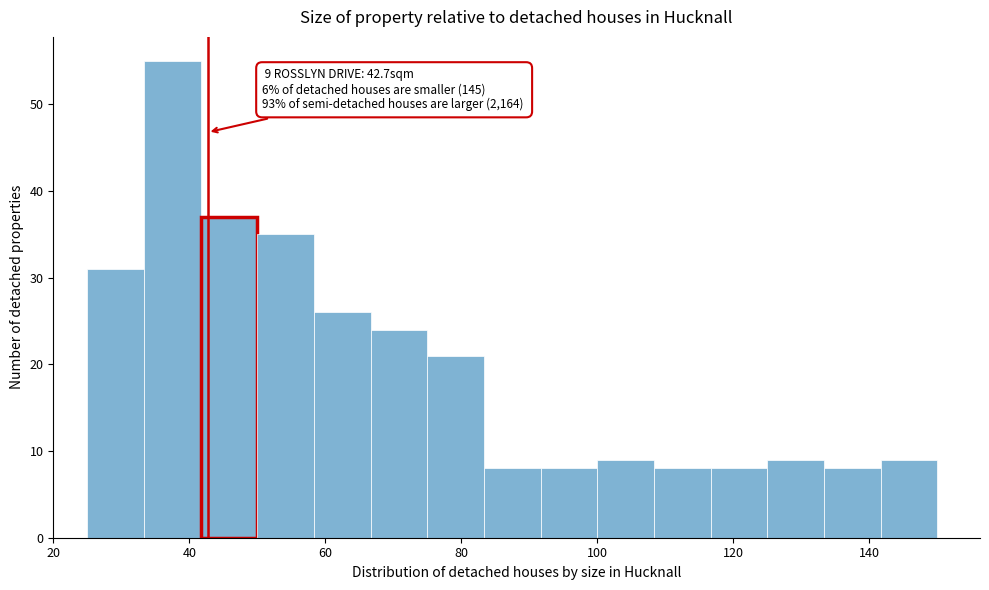

Over which range of the x-axis is the bar tallest?

34 to 42